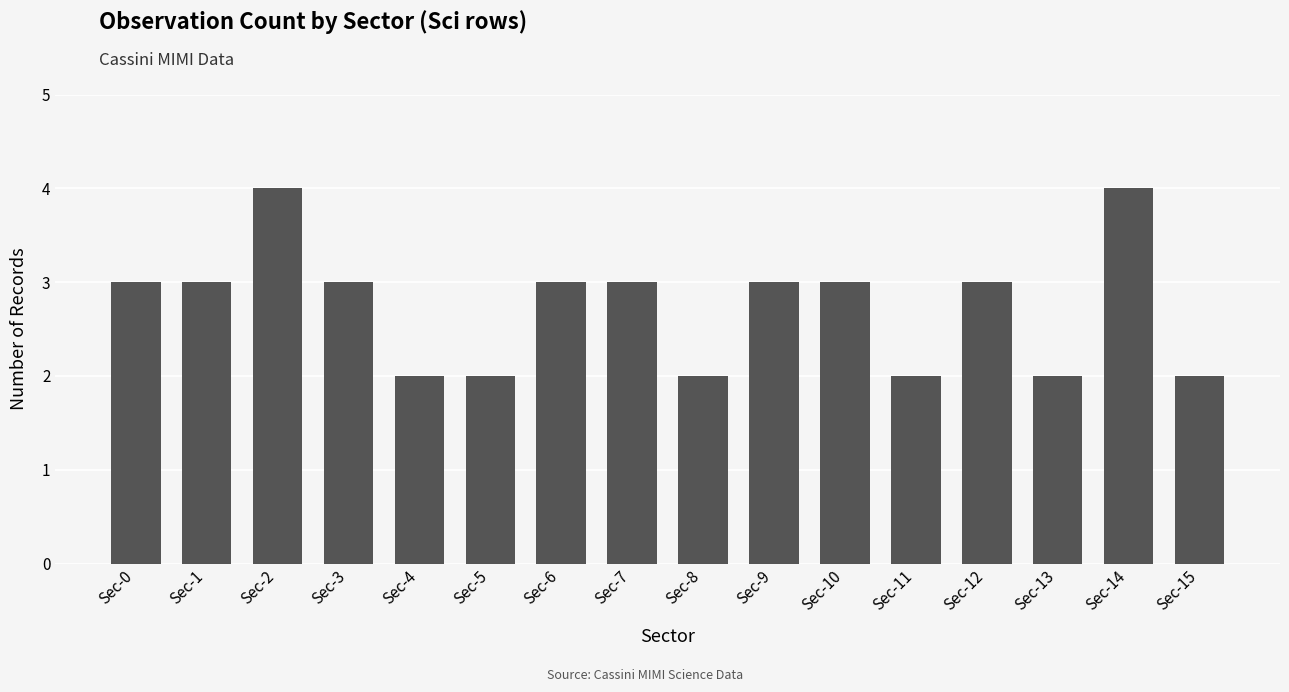

Is it true that the value at Sec-1 is 3?

True